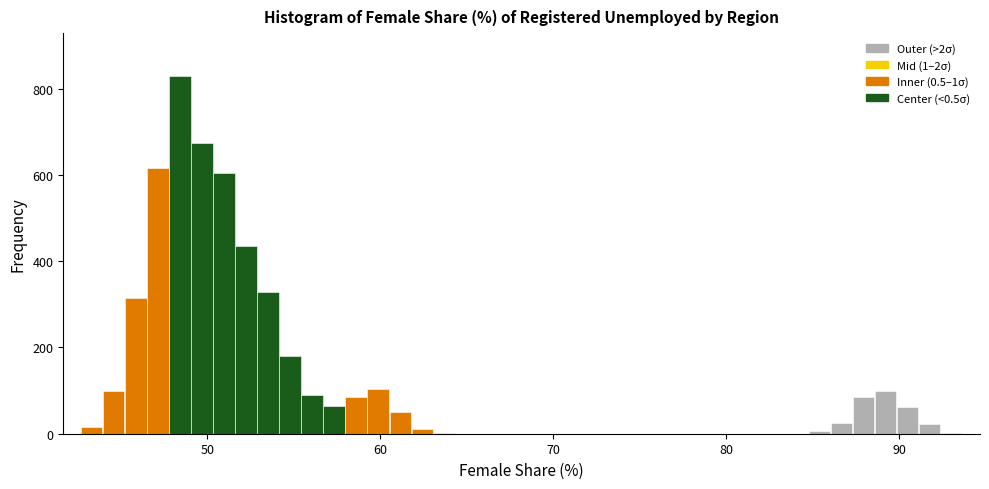

Read against the x-axis, roughly where is the centre of the tallest bar?

48